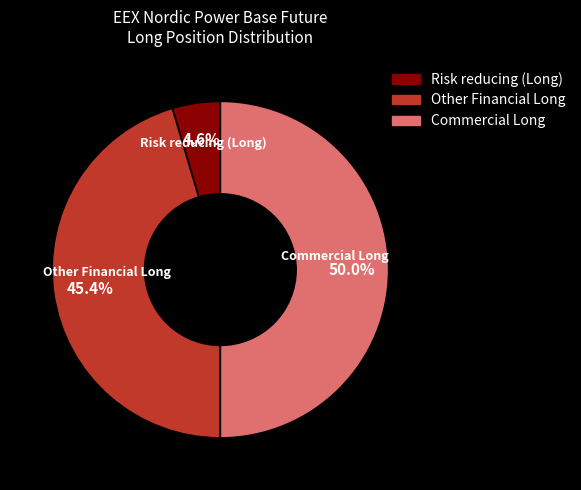

True or false: Other Financial Long accounts for 34% of the total.

False